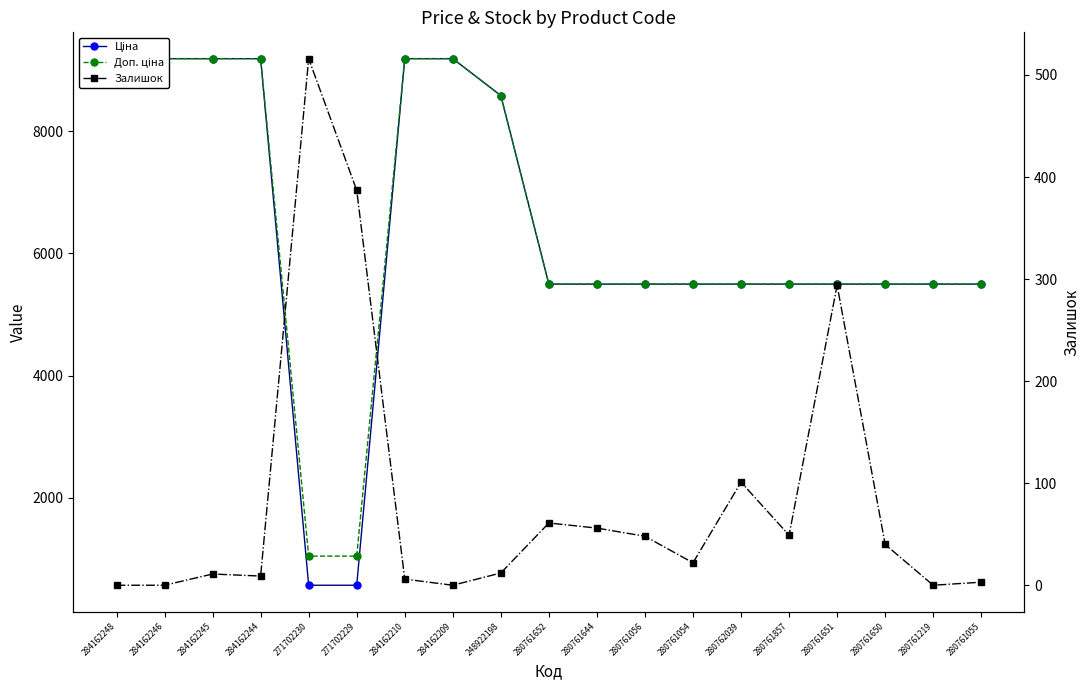

Which series has the widest spread of values?

Ціна